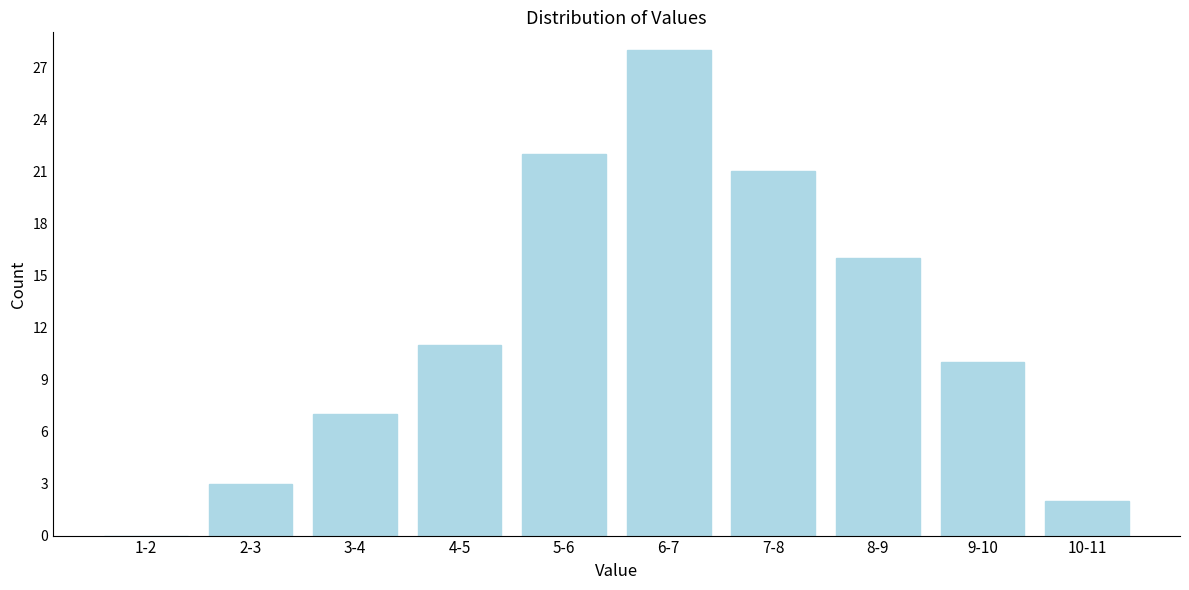

Reading left to right, transcribe all the data shown in this chart.

1-2=0	2-3=3	3-4=7	4-5=11	5-6=22	6-7=28	7-8=21	8-9=16	9-10=10	10-11=2